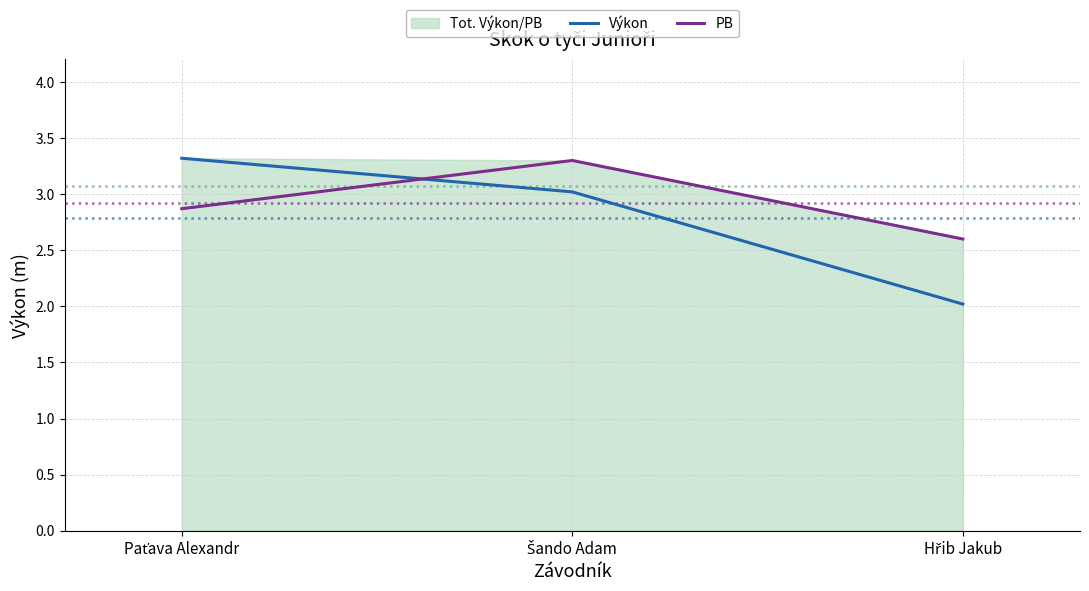

Which label corresponds to the smallest value in the chart?

Hřib Jakub